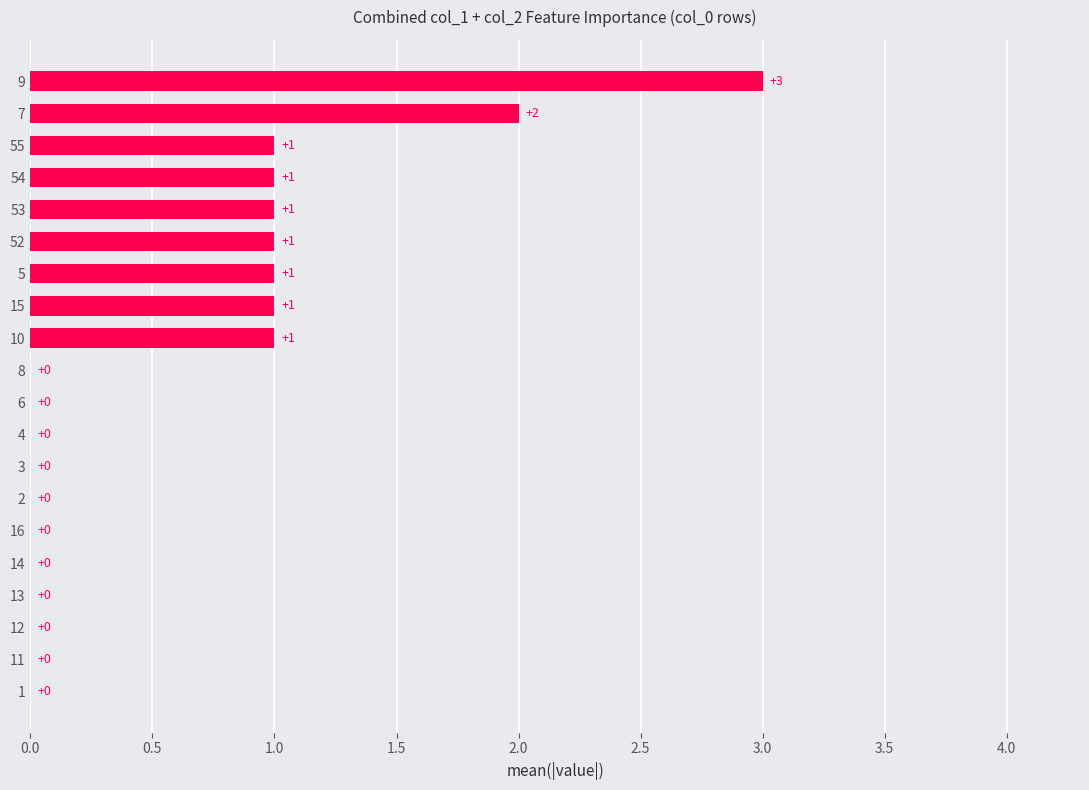

Which has a higher value, 5 or 7?

7